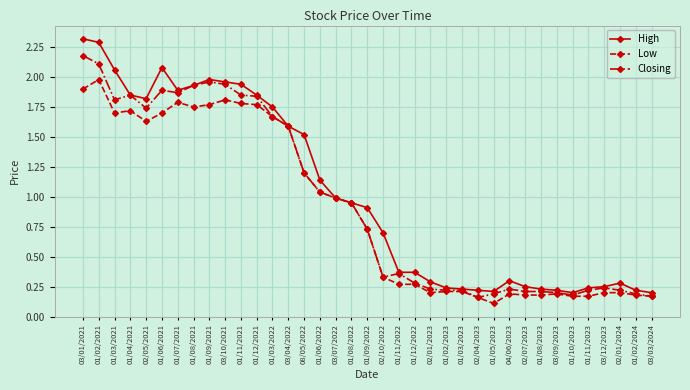

What are all the series names shown in the legend?

High, Low, Closing